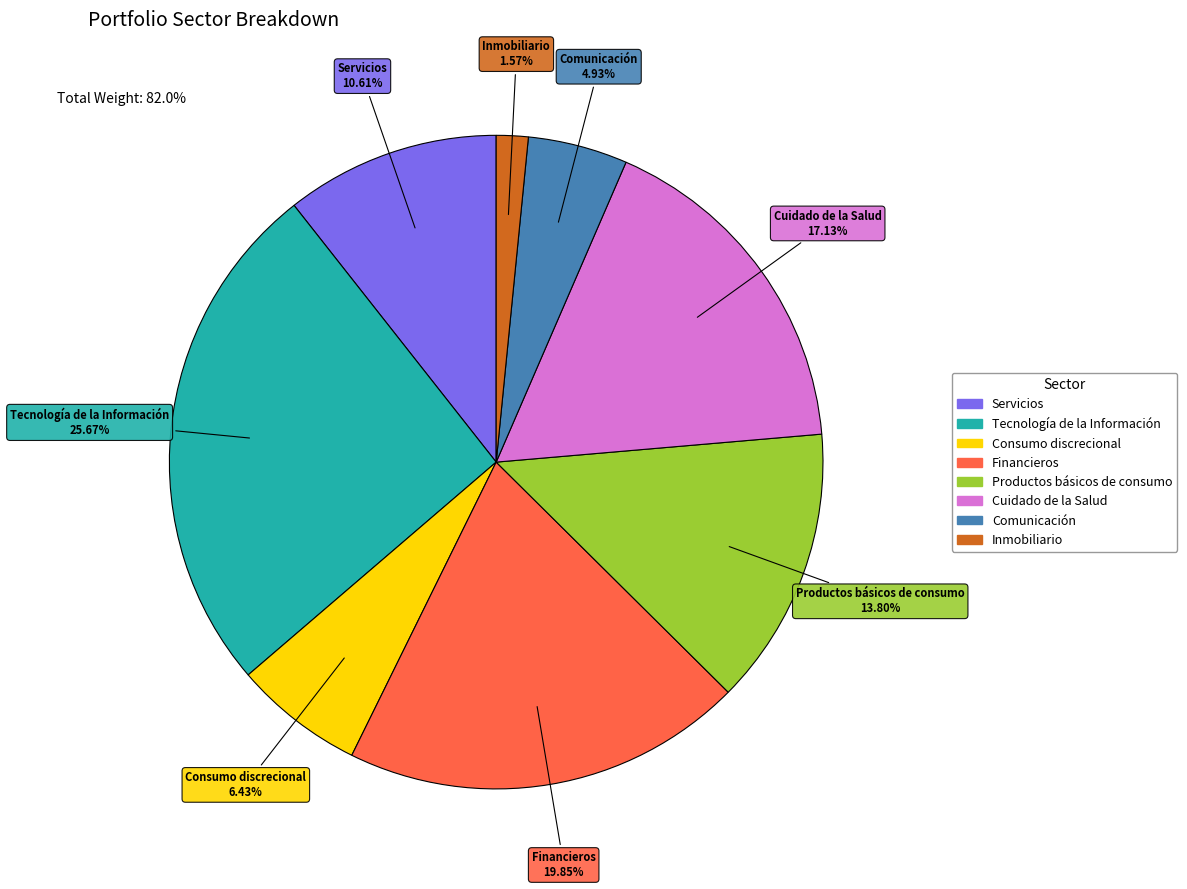

What is the ratio of the value at Comunicación to the value at Cuidado de la Salud?

0.3